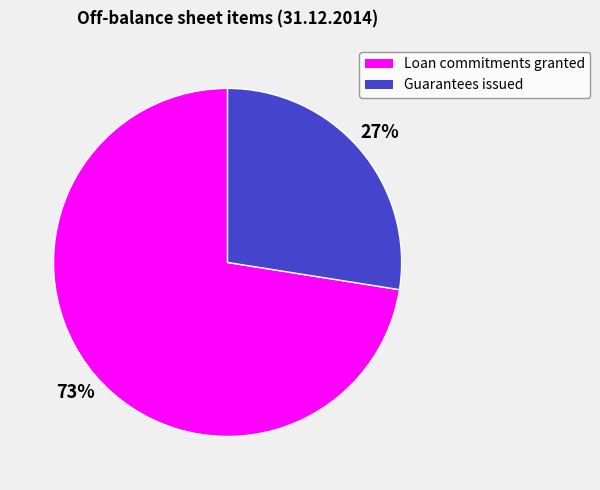

To the nearest percent, what portion does Guarantees issued represent?

27%